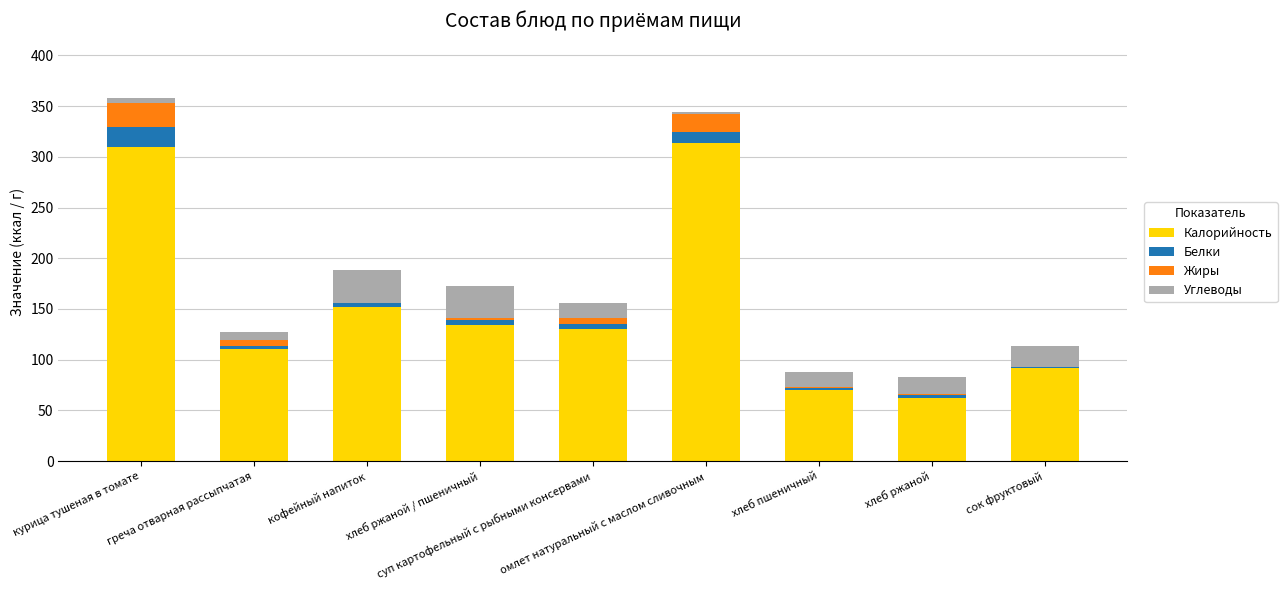

What is the maximum value for Калорийность?

313.5